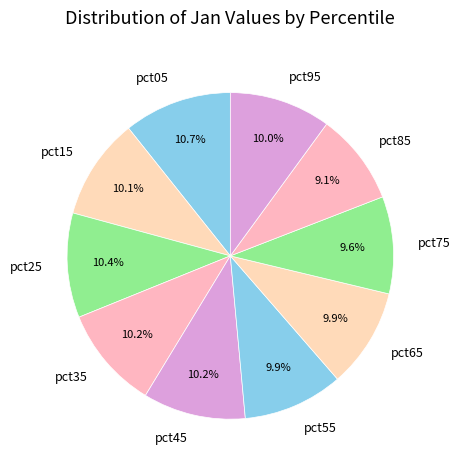

True or false: pct85 accounts for 19% of the total.

False